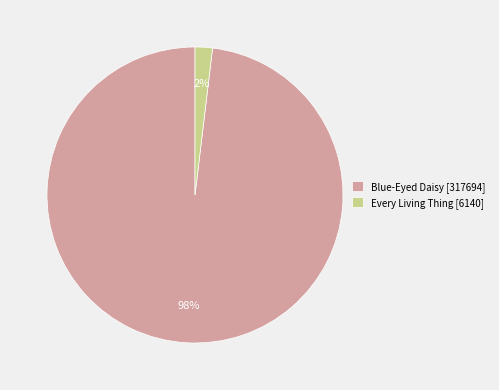

Which category accounts for the majority?

Blue-Eyed Daisy [317694]